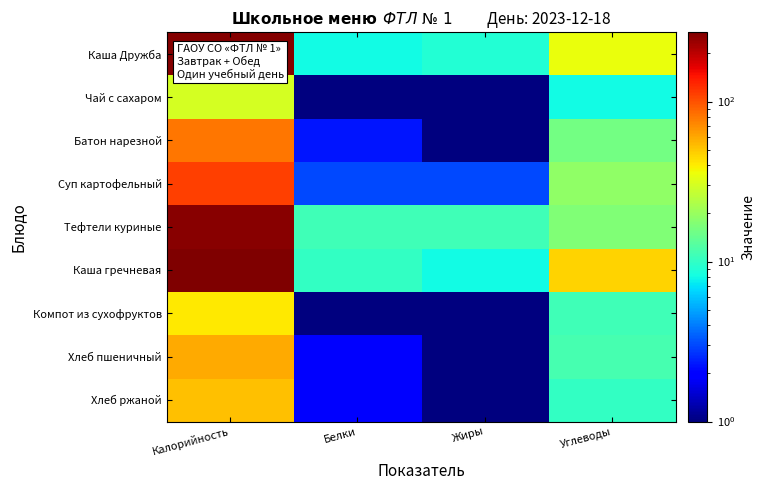

At how many categories does at least one series exceed 83?

1